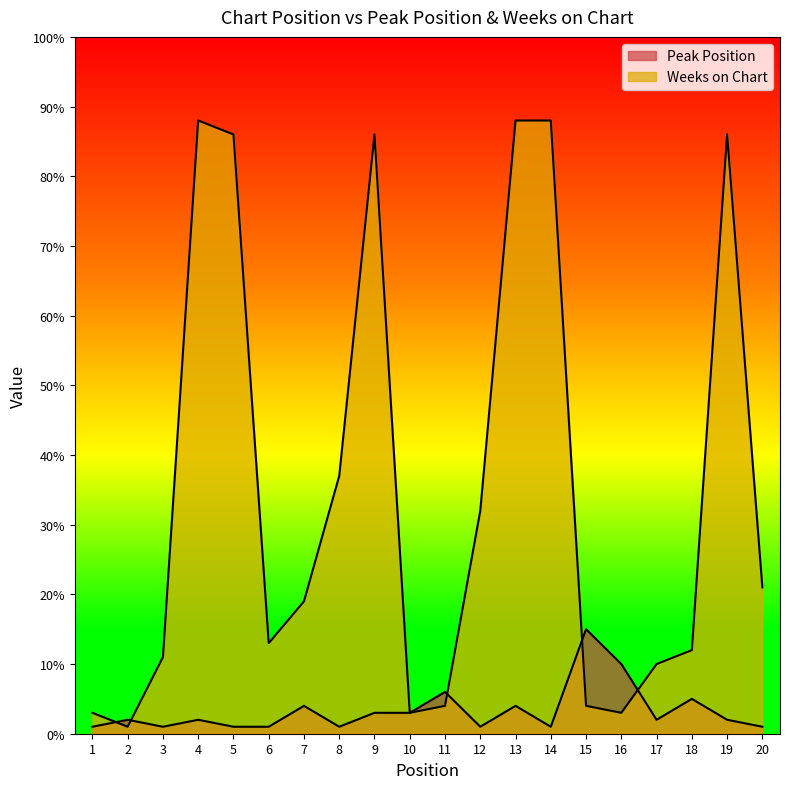

Rank the series at 8 from lowest to highest value.

Peak Position, Weeks on Chart